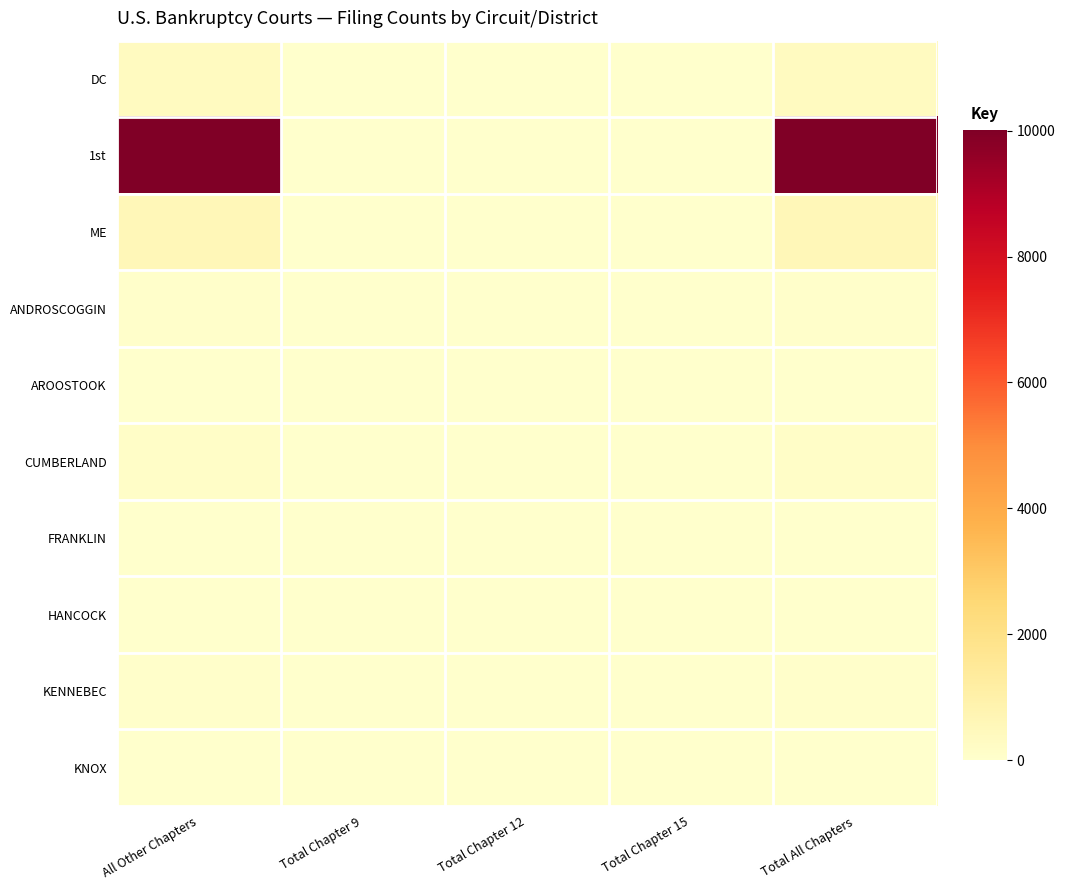

Reading right to left, what are all the values shown in this chart?

DC: Total All Chapters=348	Total Chapter 15=0	Total Chapter 12=0	Total Chapter 9=0	All Other Chapters=330
1st: Total All Chapters=10013	Total Chapter 15=5	Total Chapter 12=9	Total Chapter 9=0	All Other Chapters=9999
ME: Total All Chapters=561	Total Chapter 15=0	Total Chapter 12=2	Total Chapter 9=0	All Other Chapters=559
ANDROSCOGGIN: Total All Chapters=59	Total Chapter 15=0	Total Chapter 12=0	Total Chapter 9=0	All Other Chapters=59
AROOSTOOK: Total All Chapters=32	Total Chapter 15=0	Total Chapter 12=0	Total Chapter 9=0	All Other Chapters=32
CUMBERLAND: Total All Chapters=118	Total Chapter 15=0	Total Chapter 12=0	Total Chapter 9=0	All Other Chapters=118
FRANKLIN: Total All Chapters=11	Total Chapter 15=0	Total Chapter 12=0	Total Chapter 9=0	All Other Chapters=11
HANCOCK: Total All Chapters=17	Total Chapter 15=0	Total Chapter 12=0	Total Chapter 9=0	All Other Chapters=17
KENNEBEC: Total All Chapters=64	Total Chapter 15=0	Total Chapter 12=0	Total Chapter 9=0	All Other Chapters=64
KNOX: Total All Chapters=10	Total Chapter 15=0	Total Chapter 12=1	Total Chapter 9=0	All Other Chapters=9